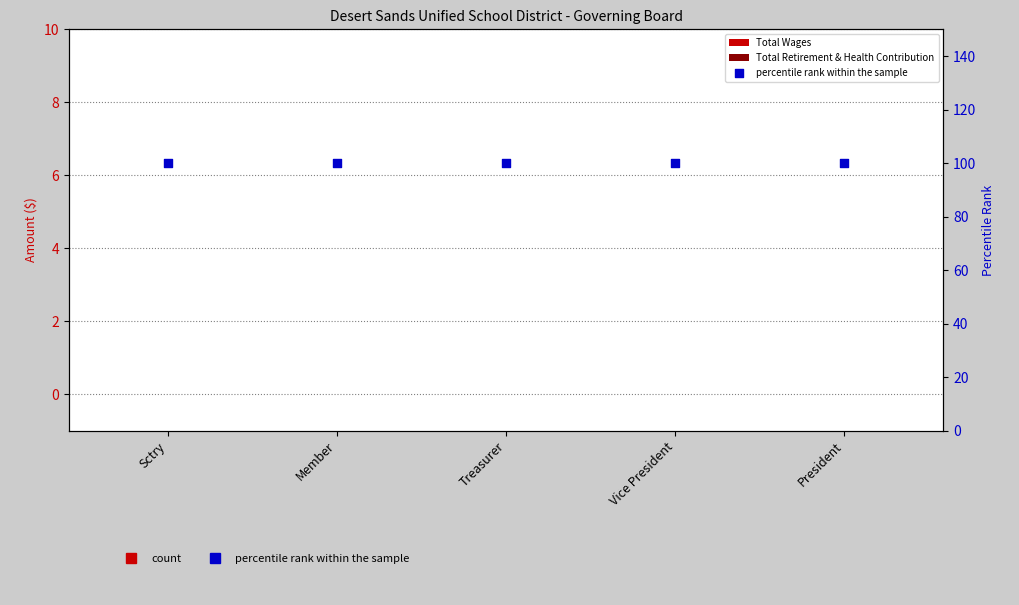

What are all the series names shown in the legend?

Total Wages, Total Retirement & Health Contribution, percentile rank within the sample